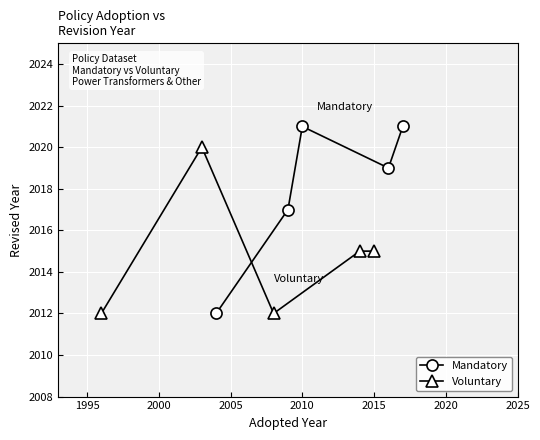

In Mandatory, how many points are higher than both neighbors (excluding endpoints)?

1